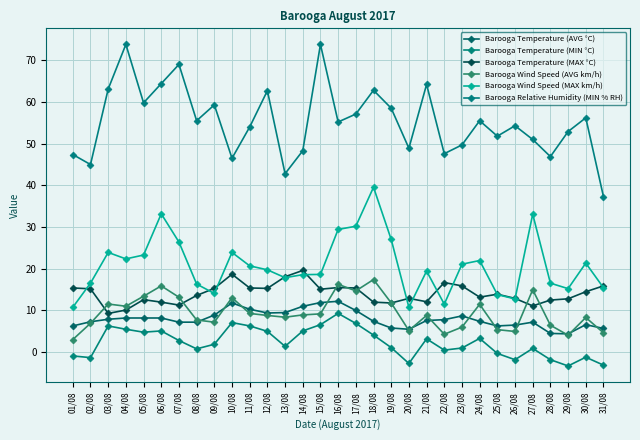

Read the Barooga Temperature (MIN °C) value at 26/08.

-1.8